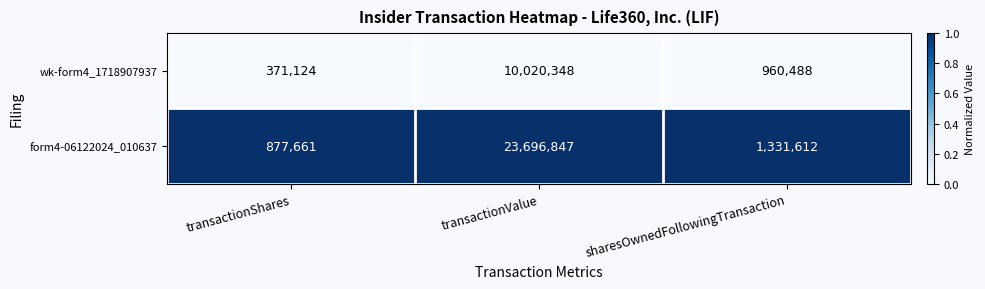

Reading left to right, extract all data points from this chart.

wk-form4_1718907937: 371124	10020348	960488
form4-06122024_010637: 877661	23696847	1331612